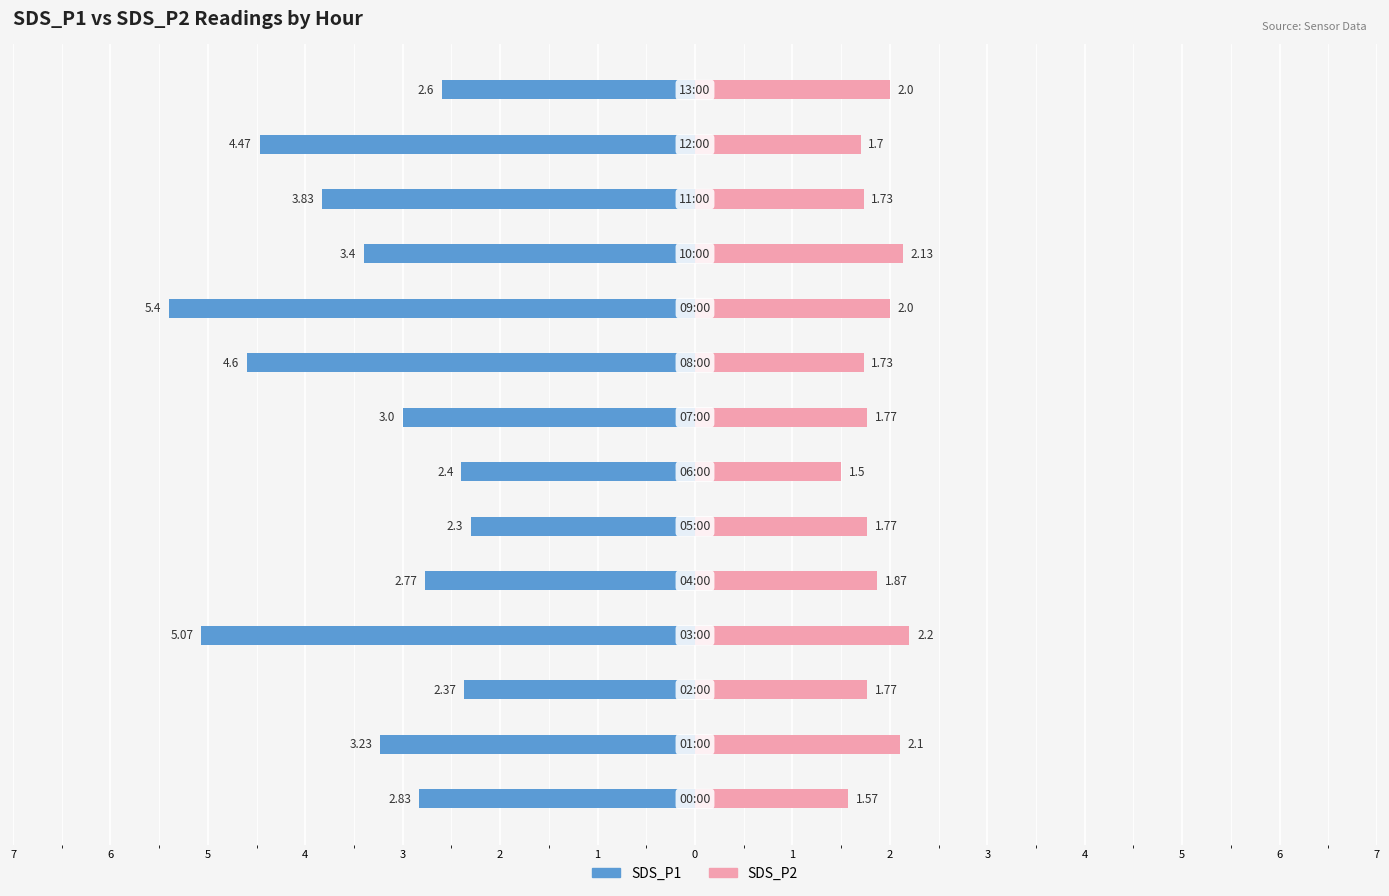

What is the average value of the SDS_P2 series?

1.8